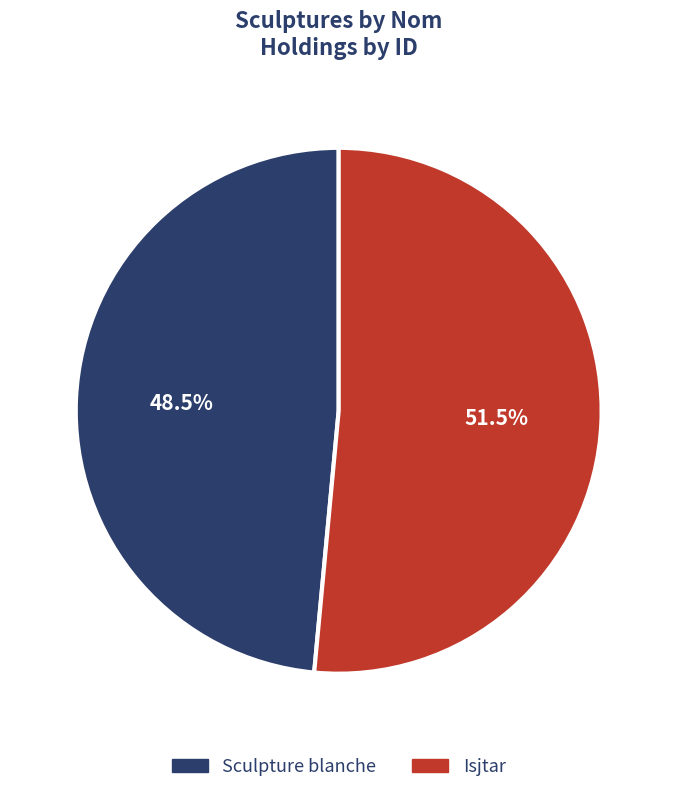

Rank the categories by value from lowest to highest.

Sculpture blanche, Isjtar